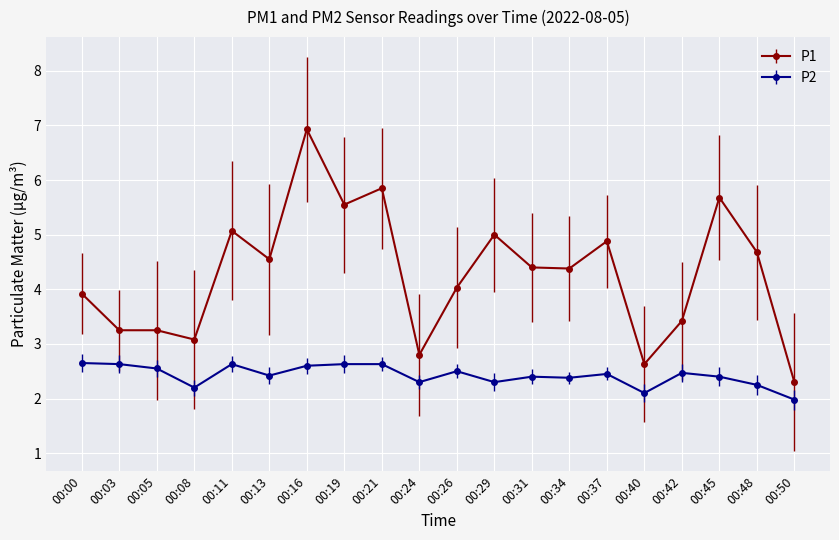

True or false: P1 has more than 2 interior local peaks.

True